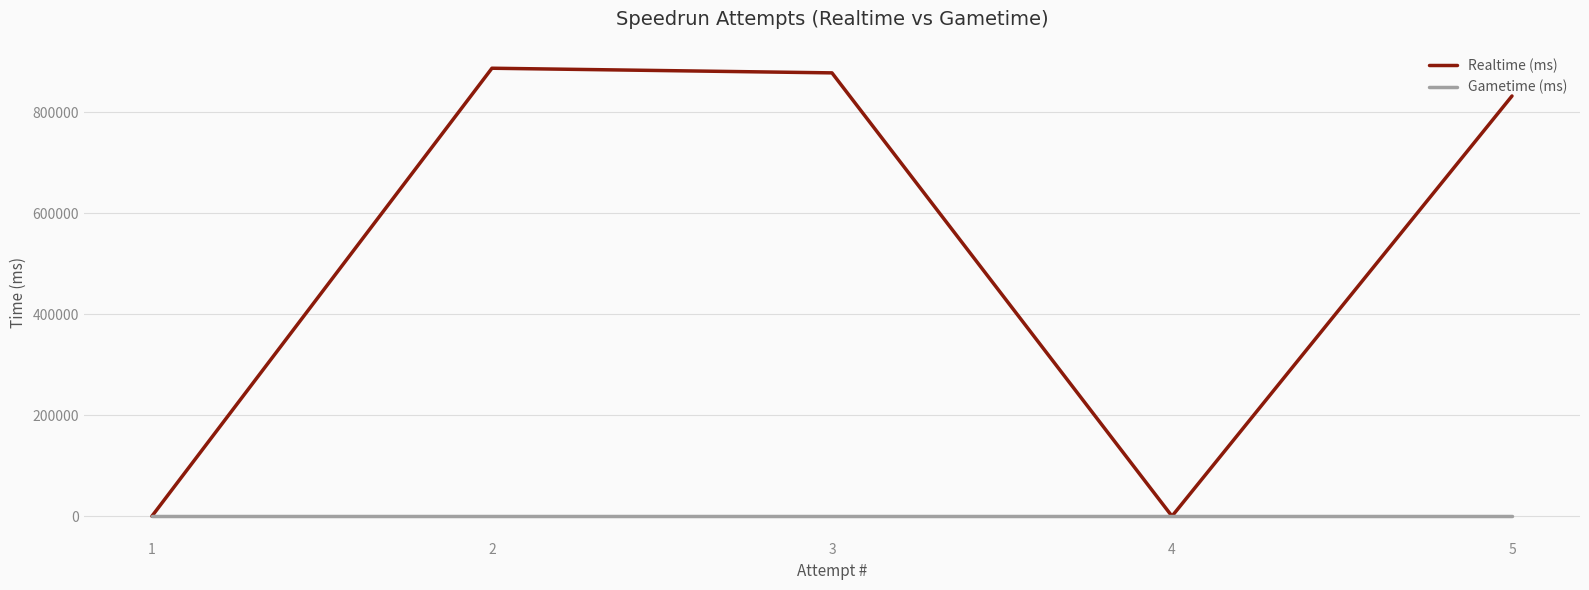

What are all the series names shown in the legend?

Realtime (ms), Gametime (ms)